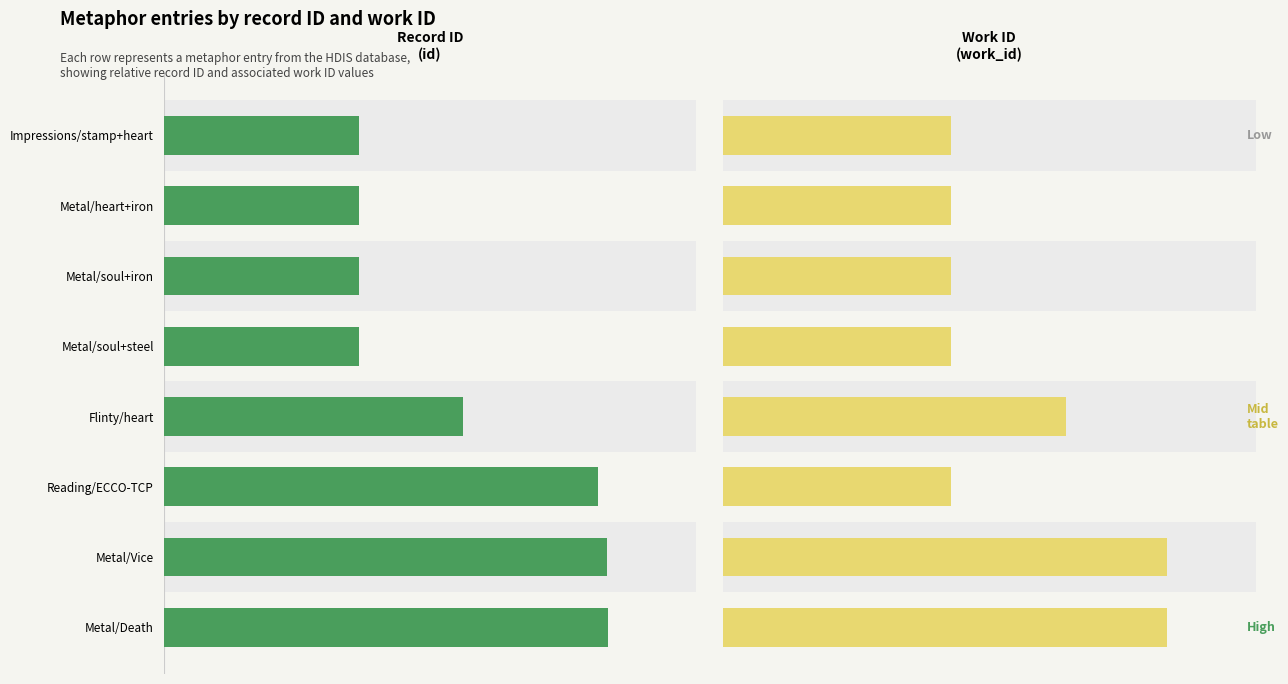

At how many categories does at least one series exceed 45?

8